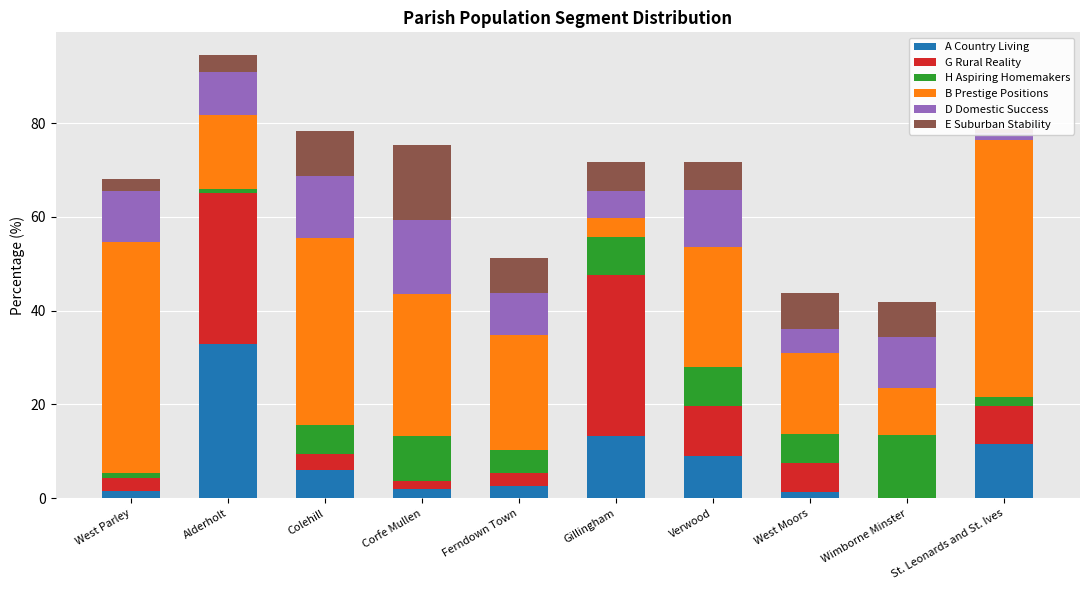

What is the label of the 6th bar from the right?

Ferndown Town